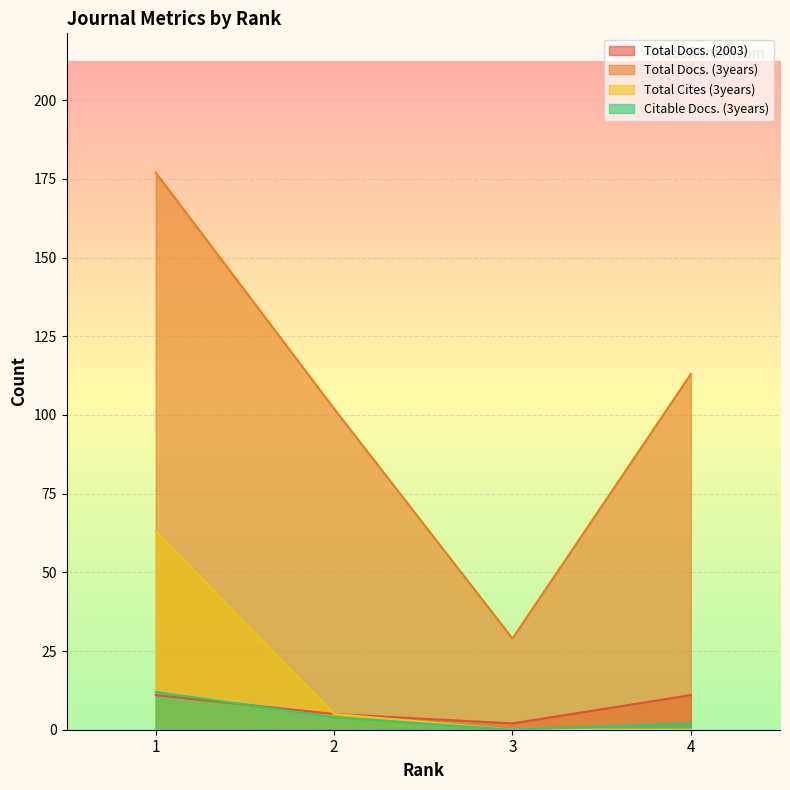

At which category is the sum across all series the highest?

1